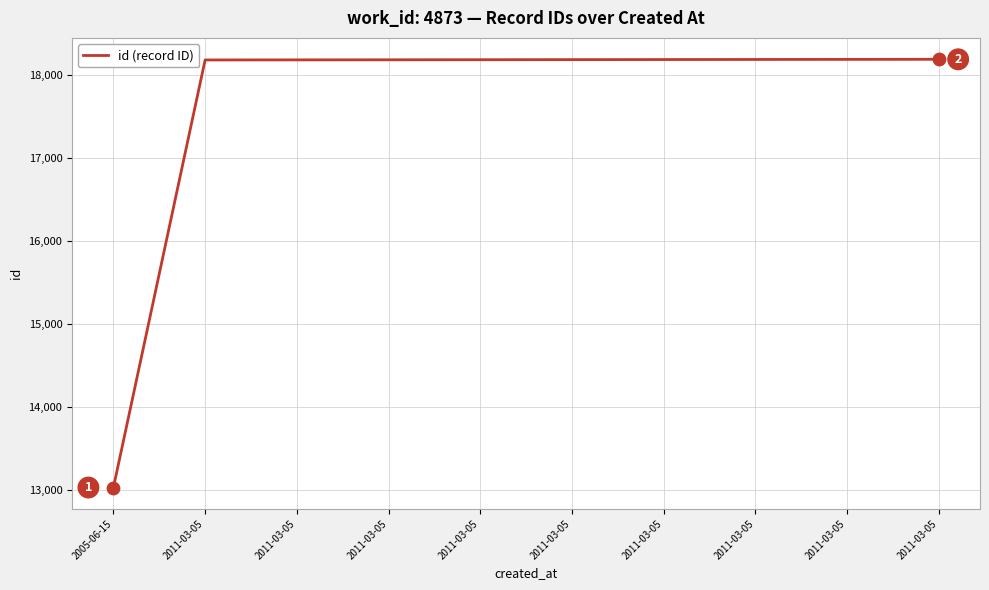

Is this an area chart (filled region under the line)?

No